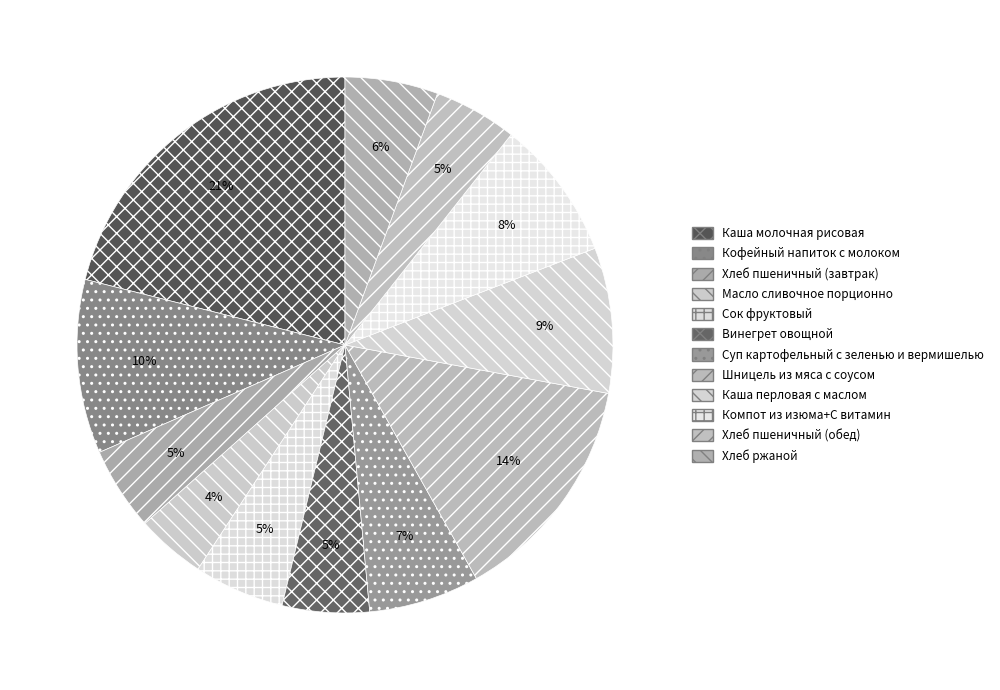

Does Хлеб пшеничный (обед) represent more than half of the total?

No